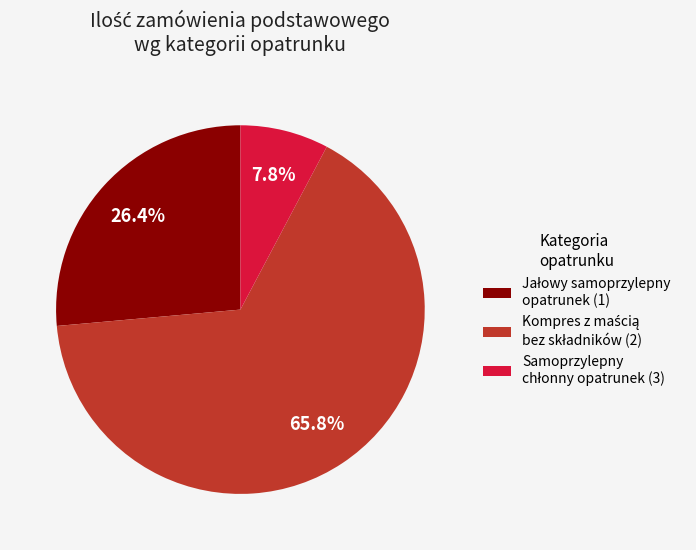

Is there a majority slice in this chart?

Yes